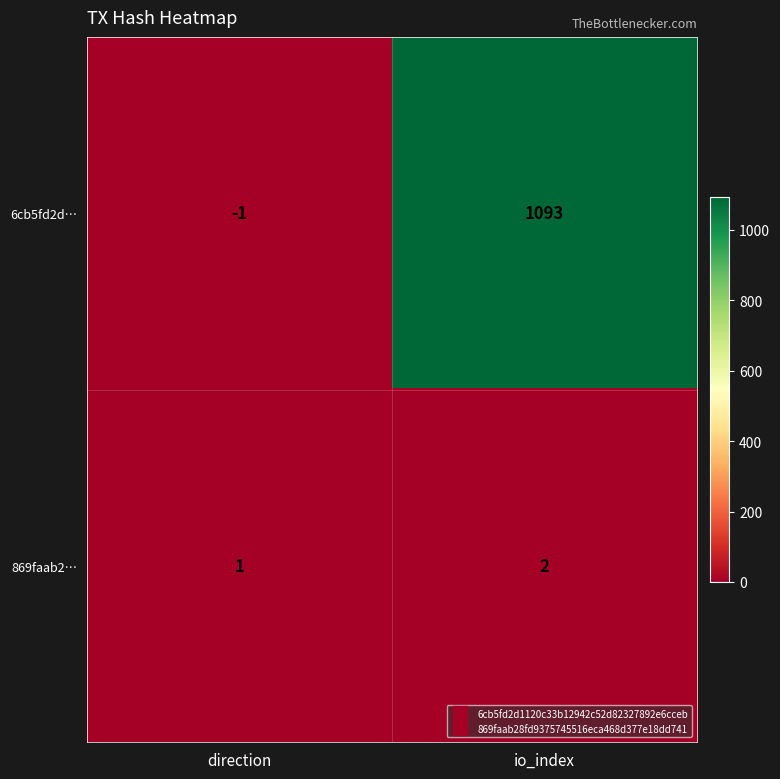

Count the number of categories in the chart.

2